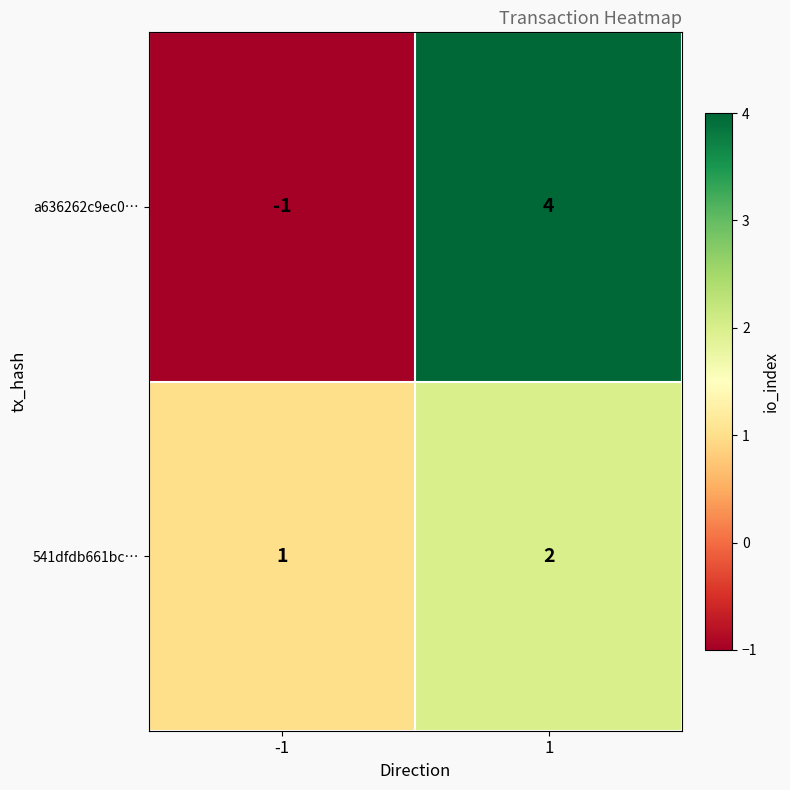

What is the difference between the maximum and minimum values in the a636262c9ec0… series?

5